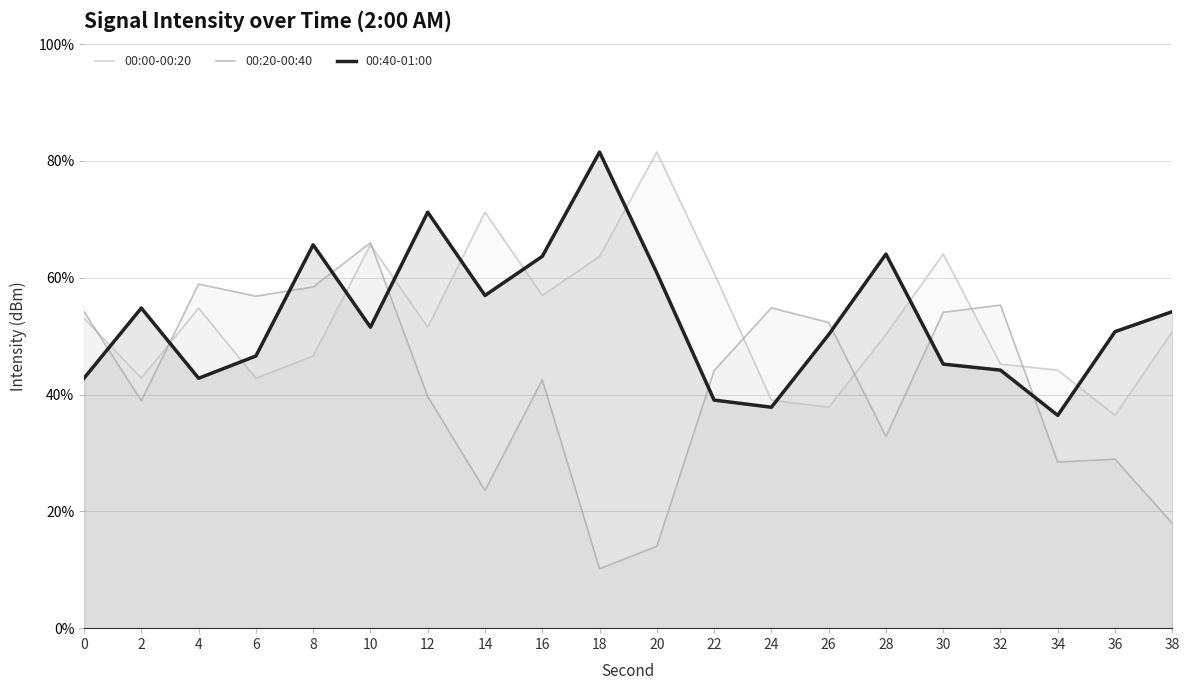

What is the value of the 00:20-00:40 point at the 15th from the left?

32.8